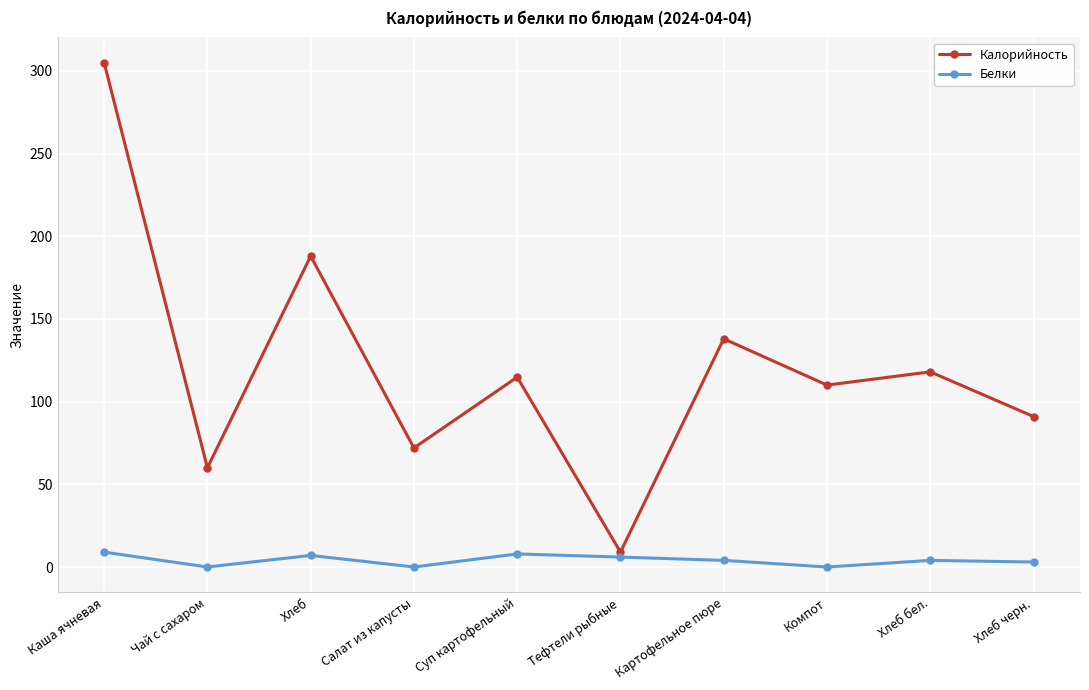

Is it true that Калорийность equals 32.2 at Салат из капусты?

False